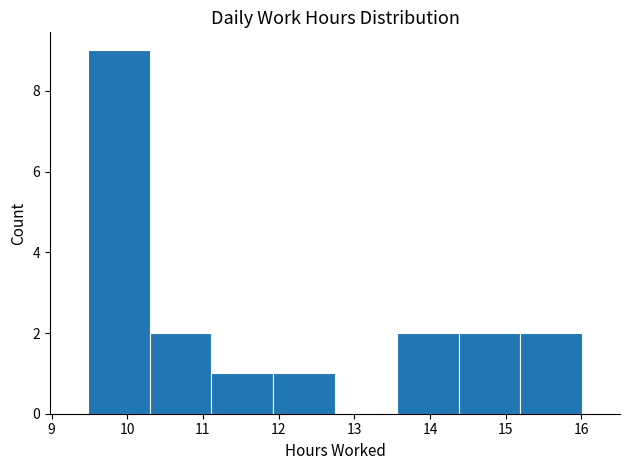

Reading left to right, transcribe this chart: for each bar, give the range it covers on the x-axis and its height. Neither the bar edges nor the heights are printed on the chart, so give them approximately, as read against the axes.

9.5 to 10.3: 9
10.3 to 11.1: 2
11.1 to 11.9: 1
11.9 to 12.7: 1
12.7 to 13.6: 0
13.6 to 14.4: 2
14.4 to 15.2: 2
15.2 to 16.0: 2